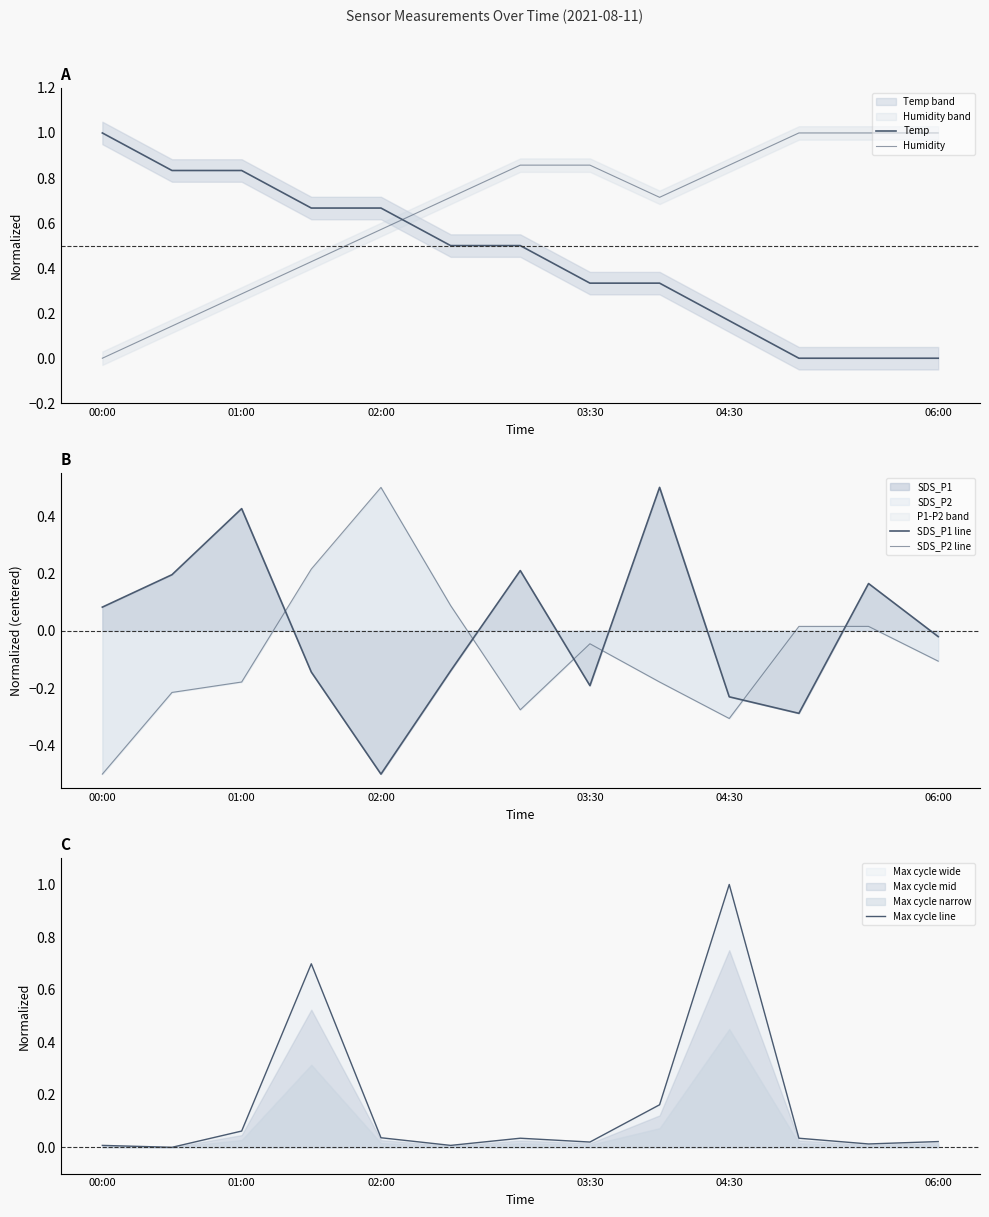

How many positive values does the SDS_P1 line series have?

6